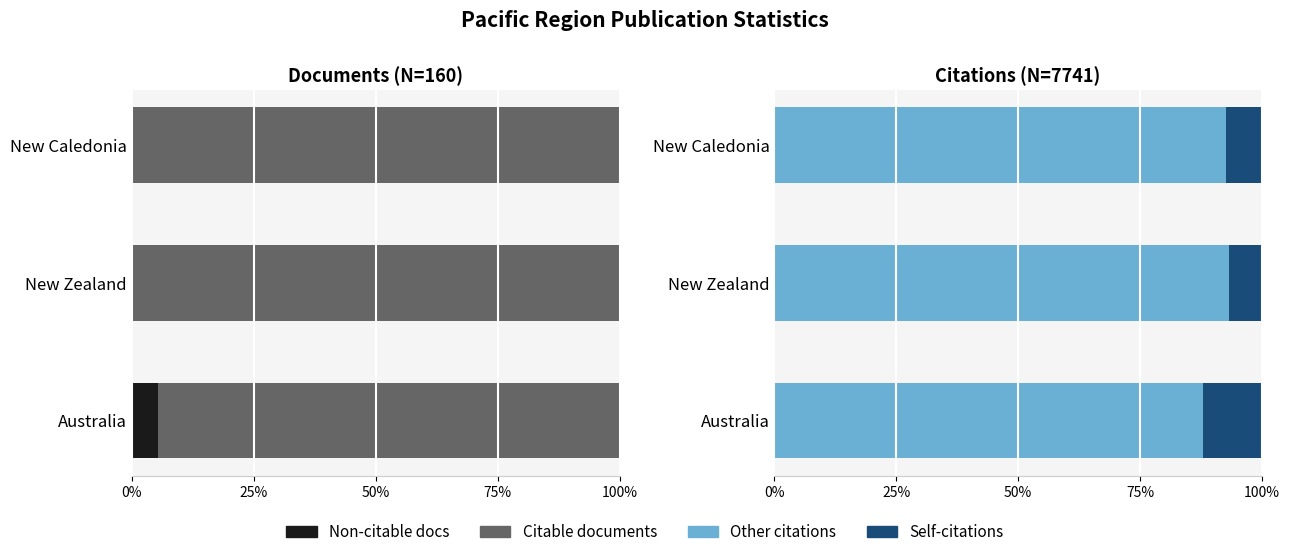

What is the approximate value of Citable documents at Australia?

94.6